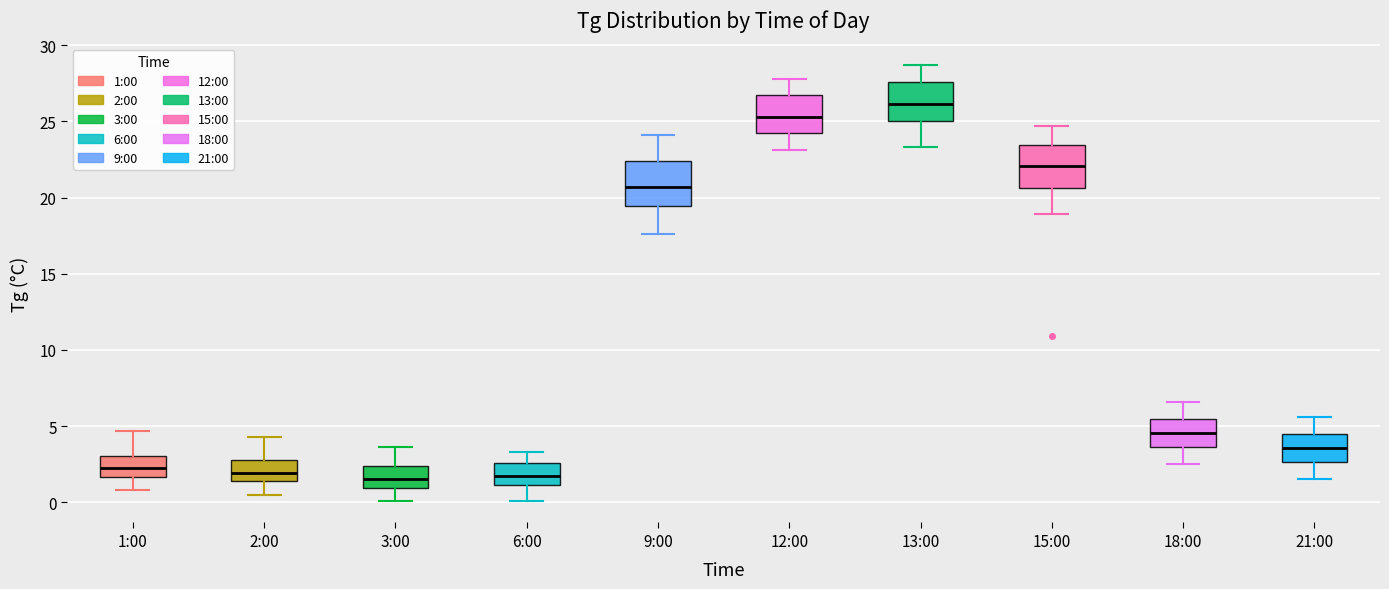

Where does the median line of the box for 15:00 sit on the y-axis? The values are not printed on the chart, so give them approximately, as read against the axis.

22.0